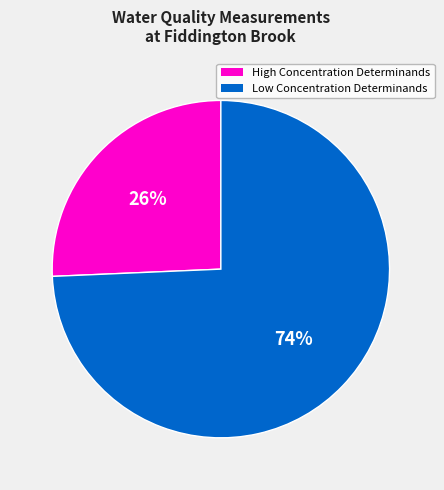

Is there any slice that represents more than half of the pie?

Yes